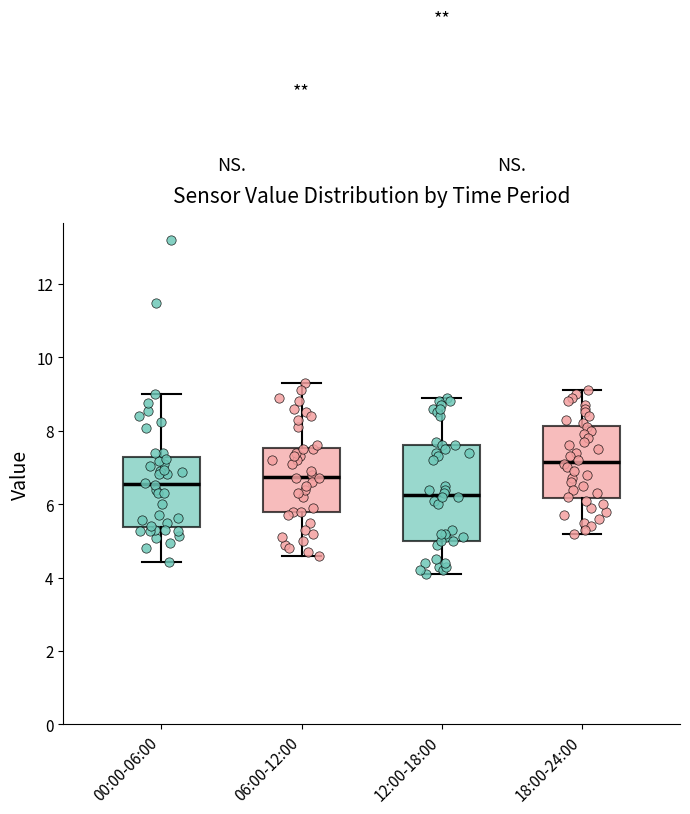

Comparing the boxes themselves (not the whiskers), which one is the tallest?

12:00-18:00